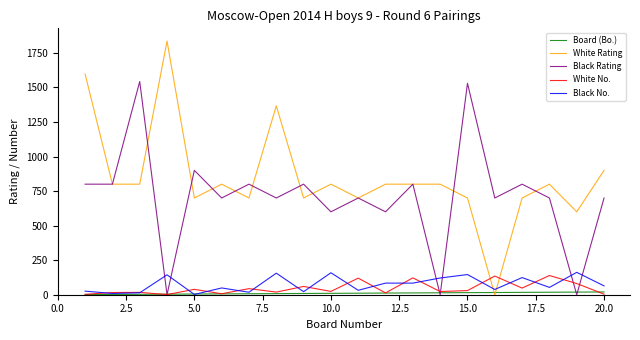

What is the maximum value for White No.?

139